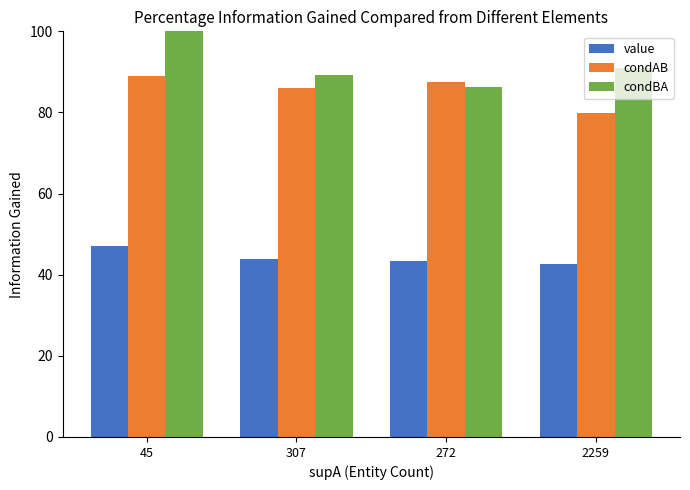

At how many categories does at least one series exceed 81?

4